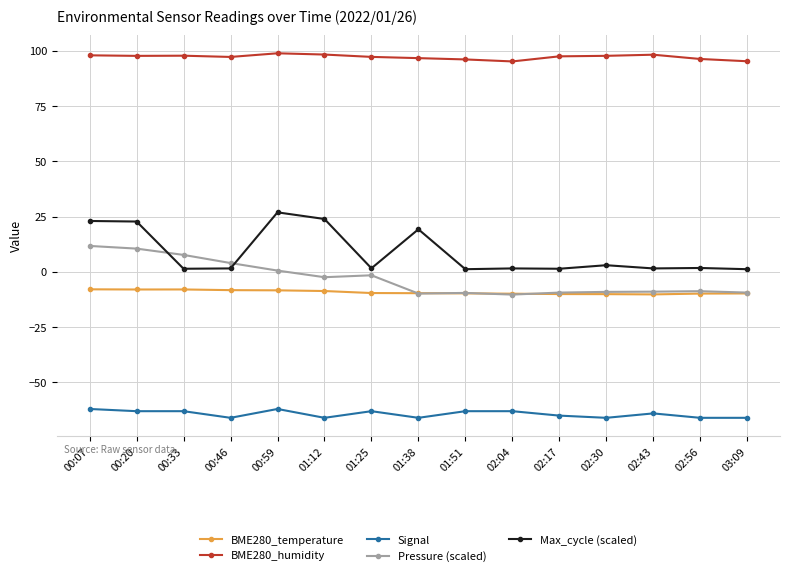

At how many categories does at least one series exceed 61?

15